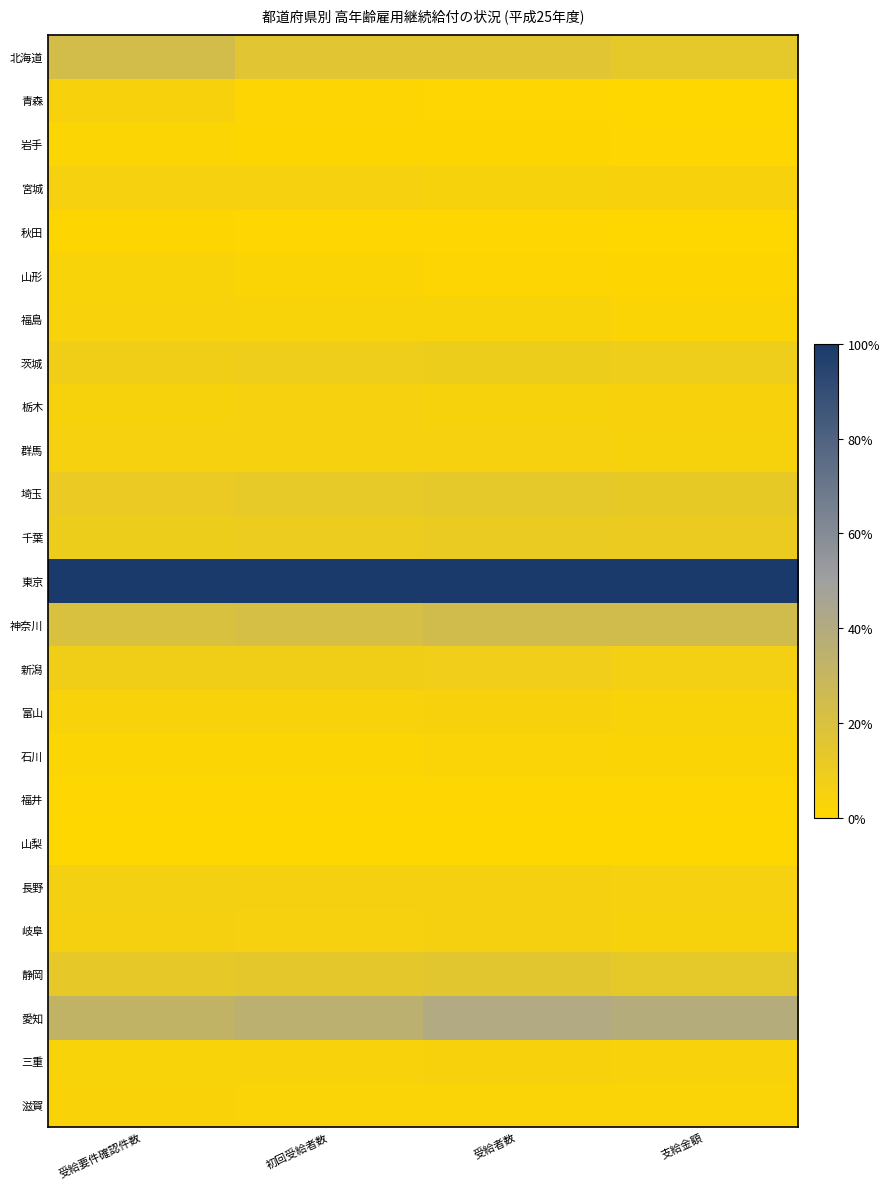

At which category does the chart reach its minimum across all series?

受給要件確認件数